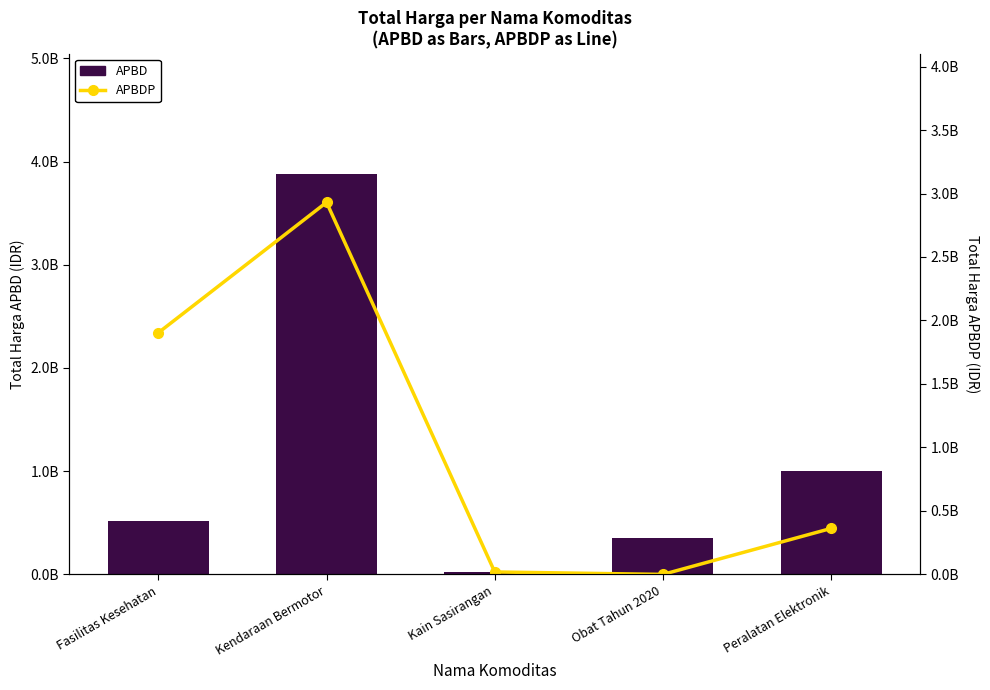

What position from the right is Obat Tahun 2020?

2